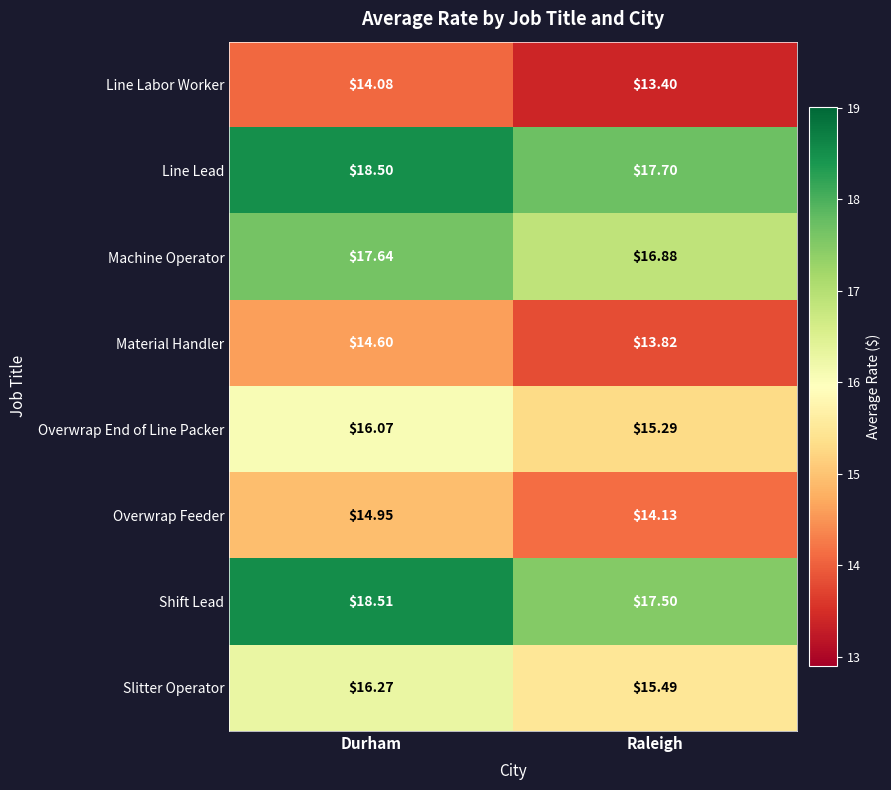

Which series has the largest range (max minus min)?

Shift Lead